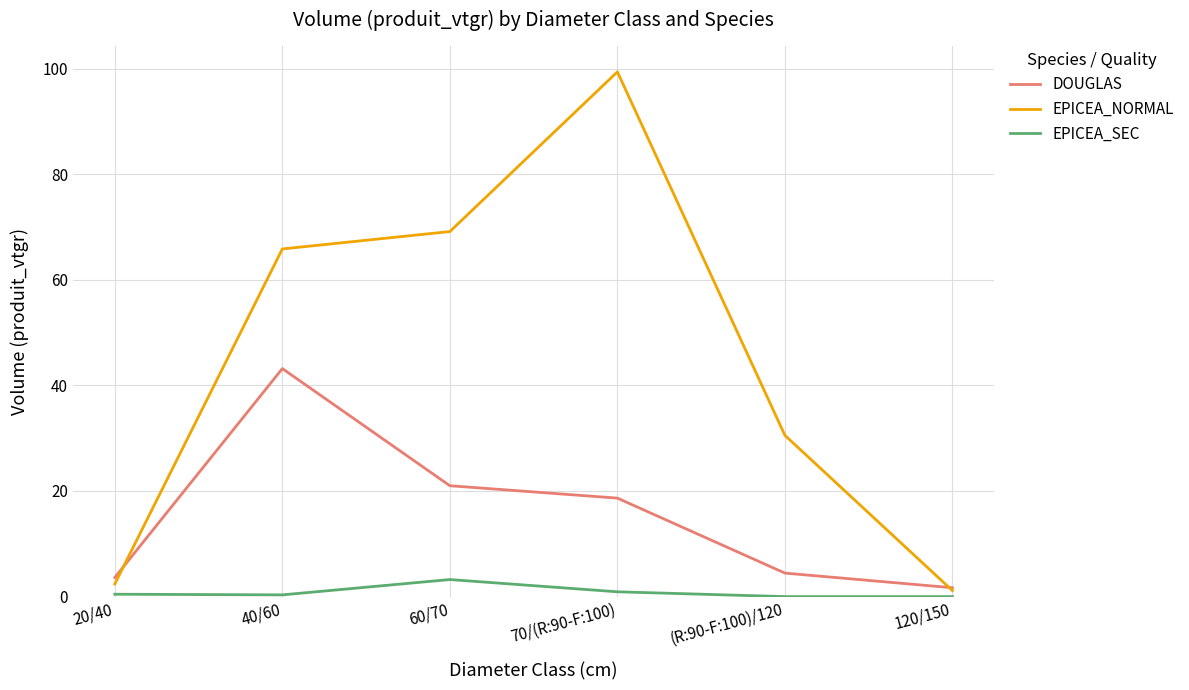

What is the difference between the EPICEA_SEC values at 20/40 and 70/(R:90-F:100)?

0.5